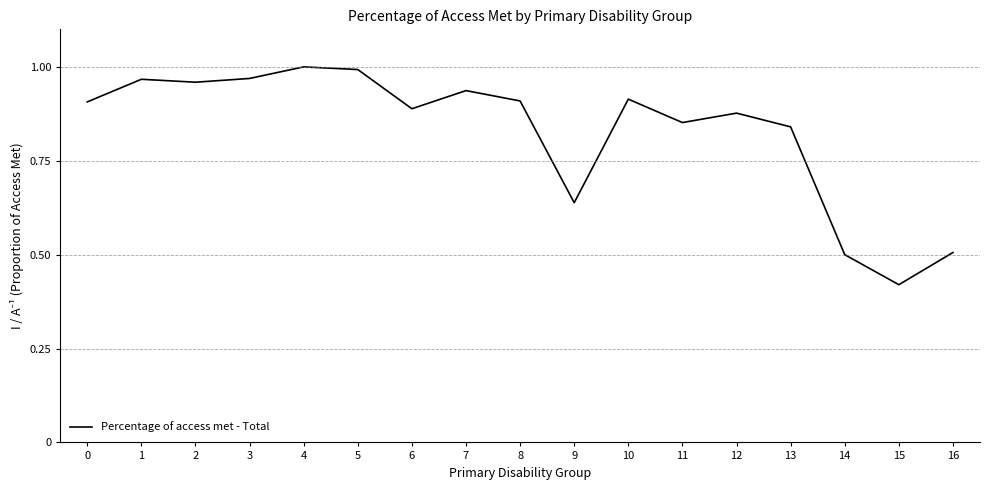

What is the change in value from 5 to 14?

-0.5